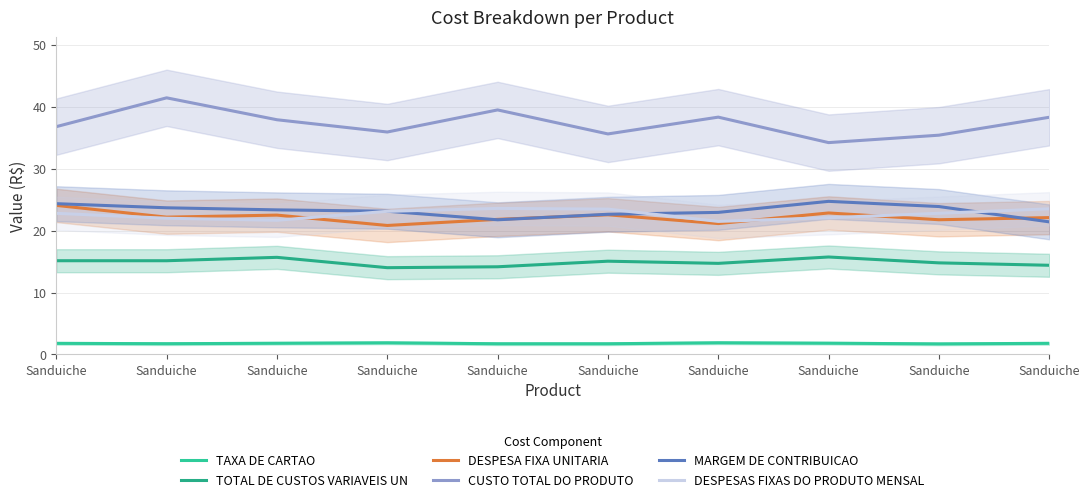

True or false: CUSTO TOTAL DO PRODUTO and DESPESAS FIXAS DO PRODUTO MENSAL cross at least once.

False